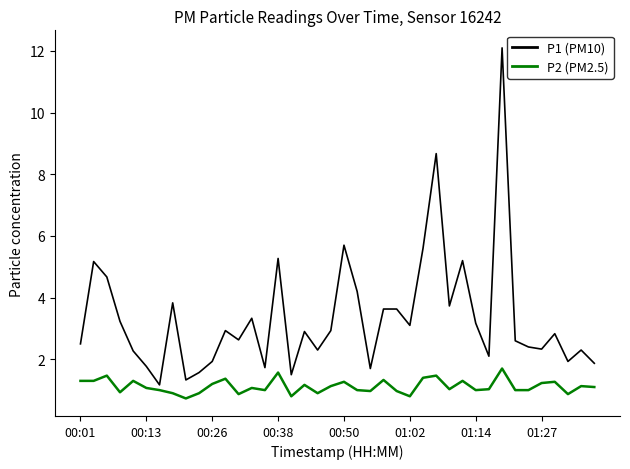

List the series in order of their overall mean, highest first.

P1 (PM10), P2 (PM2.5)